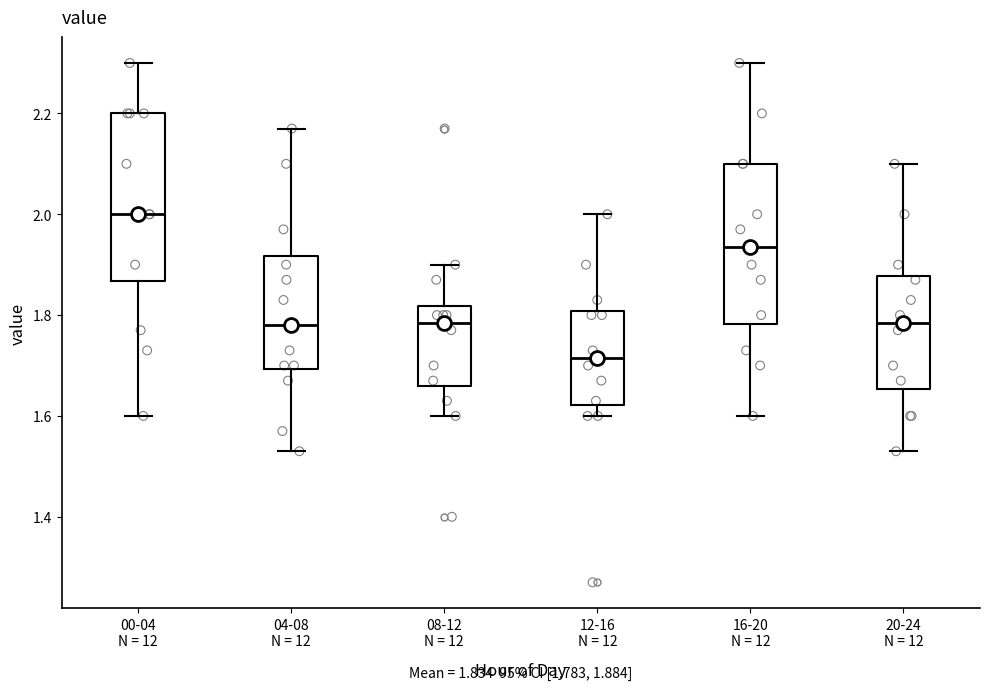

Which box's median line is the highest?

00-04 N = 12